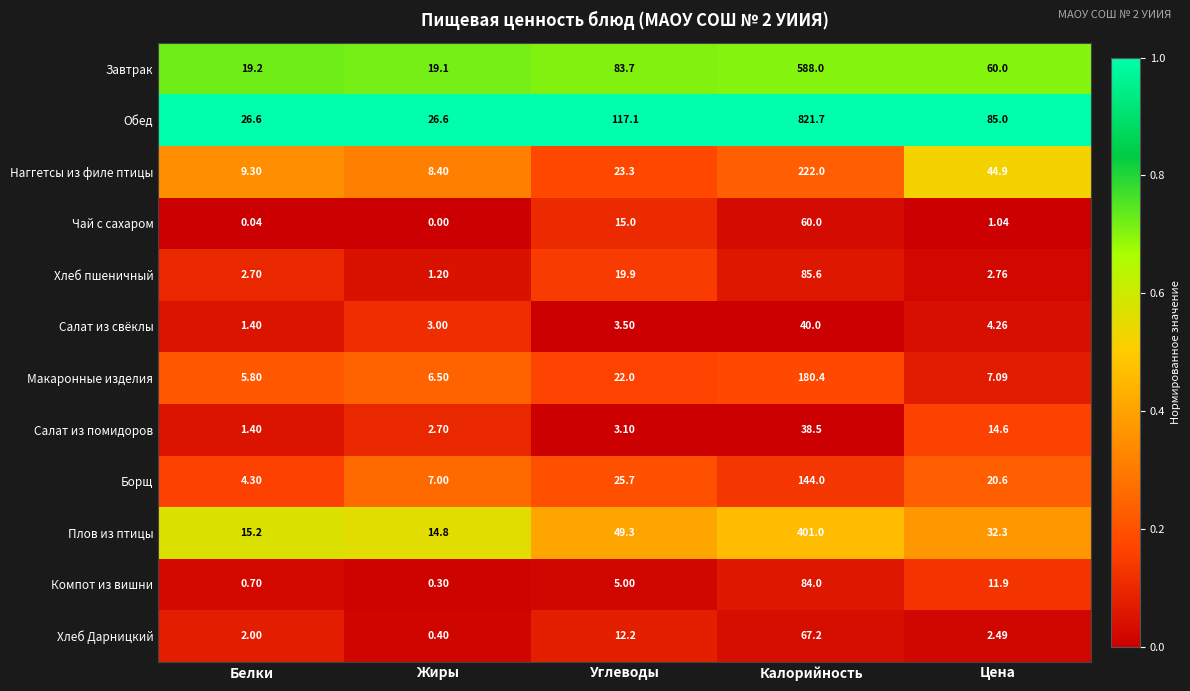

Which series changed the most between Жиры and Калорийность?

Обед